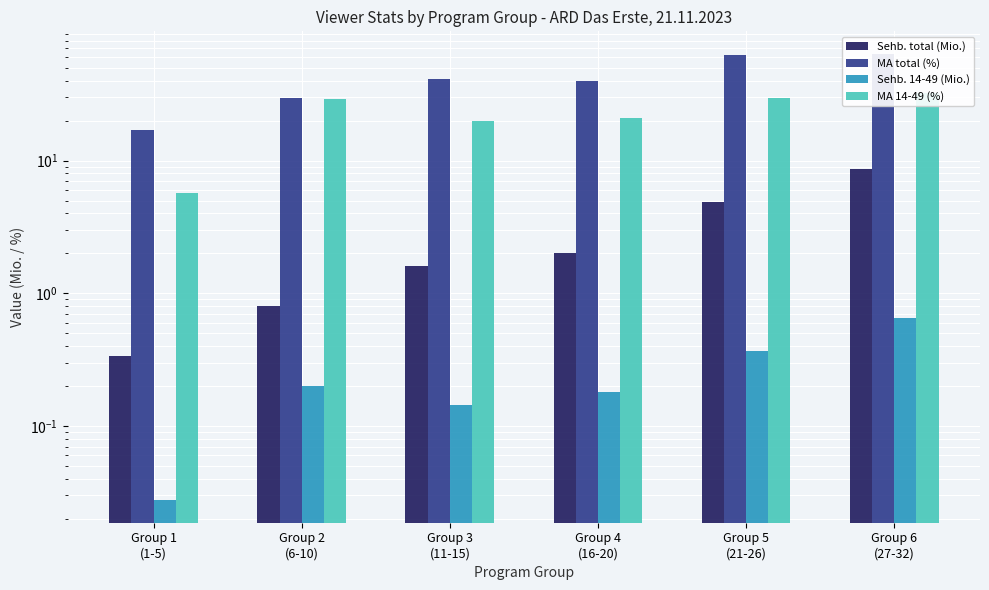

Which label corresponds to the smallest value in the chart?

Group 1
(1-5)